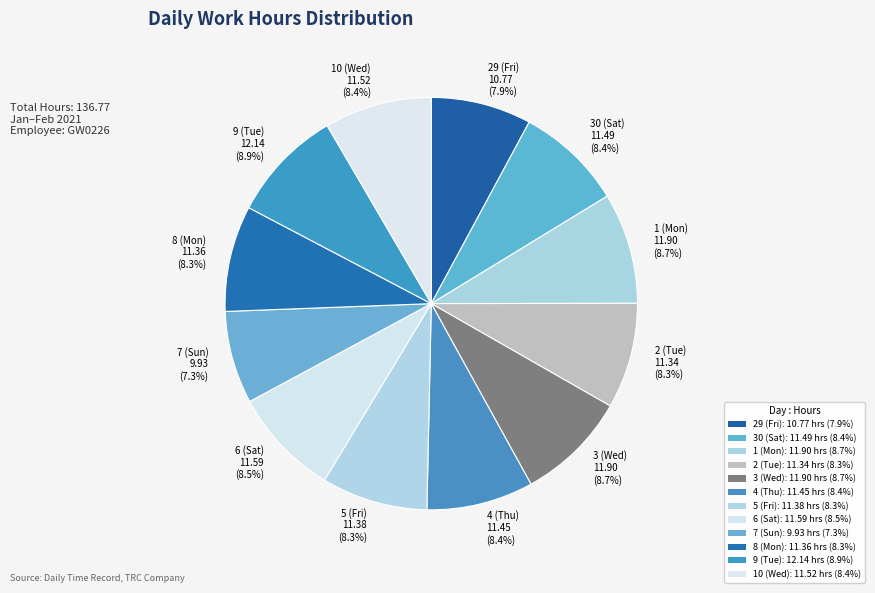

What is the ratio of the value at 4 (Thu) 11.45 (8.4%) to the value at 2 (Tue) 11.34 (8.3%)?

1.0